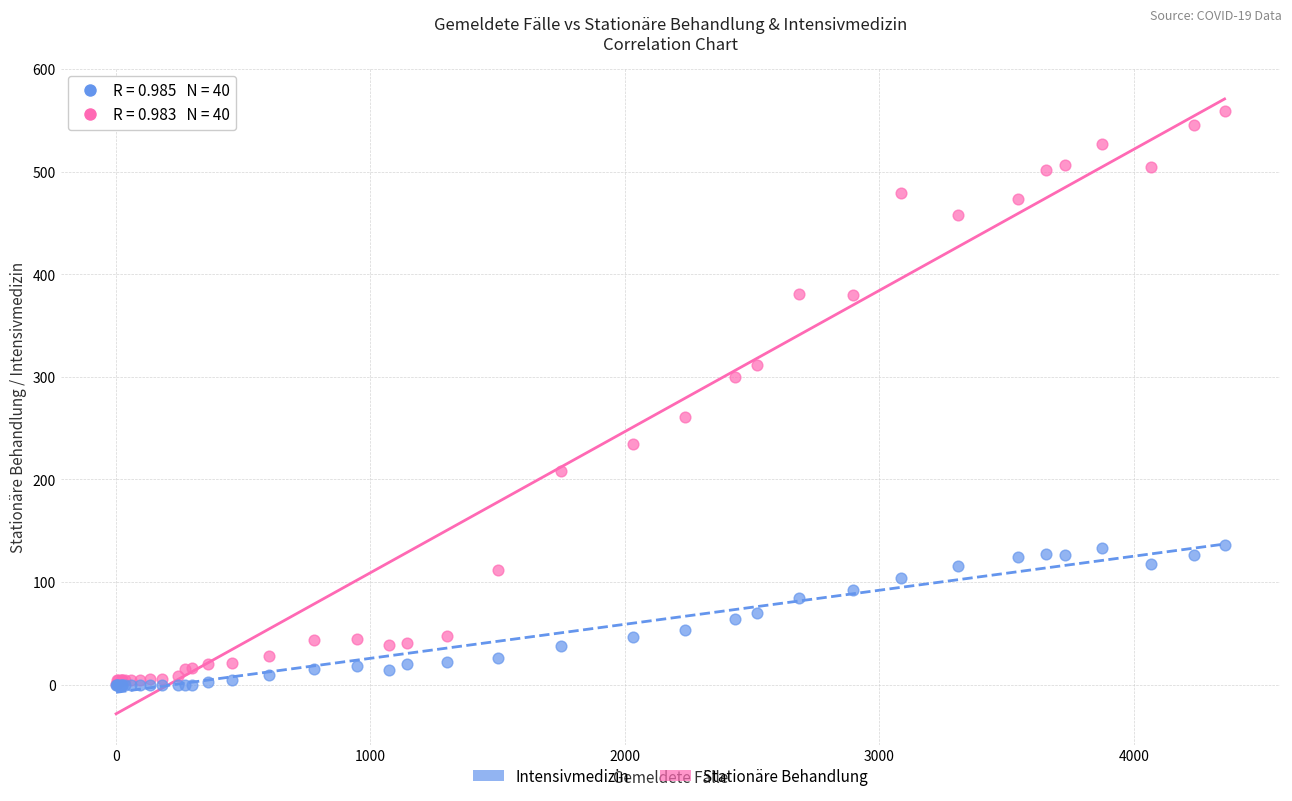

Which series has the largest Y range (max minus min)?

Stationäre Behandlung